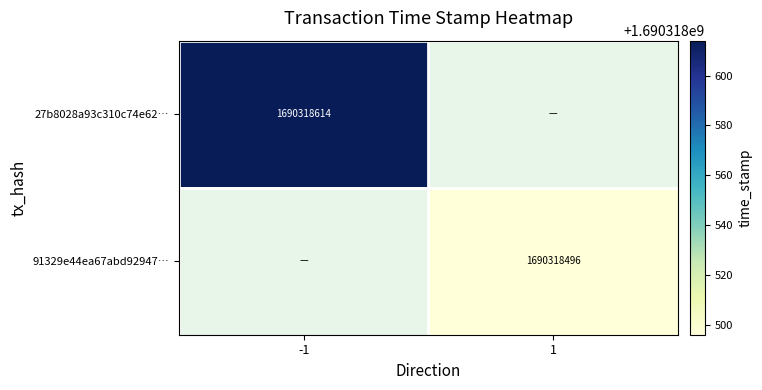

Reading left to right, extract all data points from this chart.

27b8028a93c310c74e62f39238e33f3be482912: 1690318614	0
91329e44ea67abd929479fa37d95a6f62cc8eff: 0	1690318496